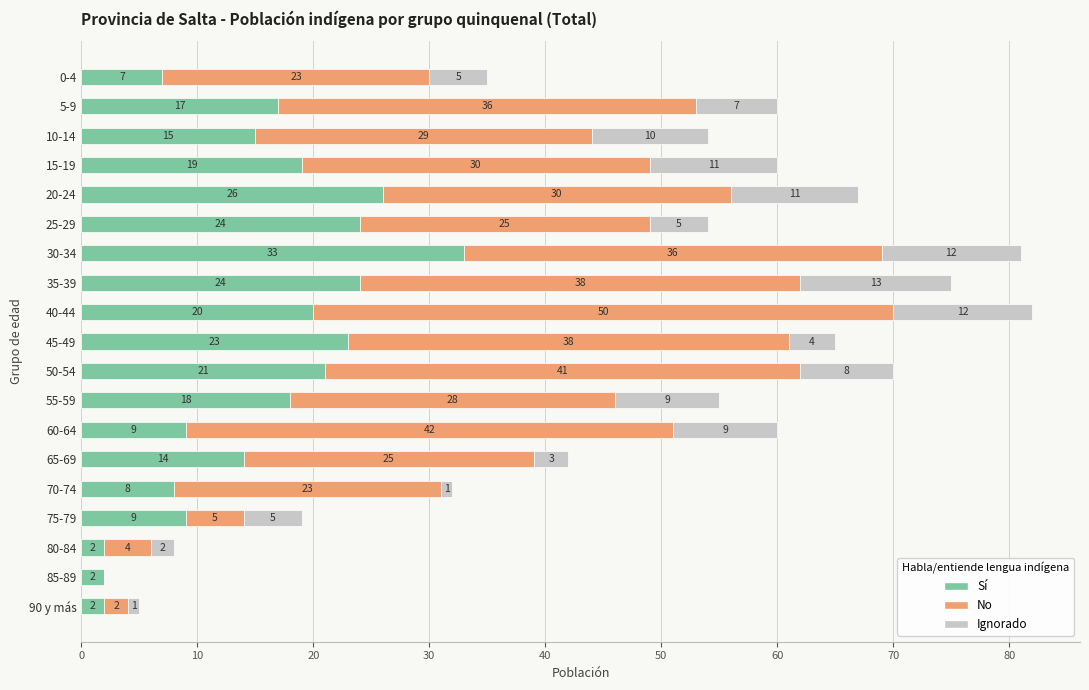

What is the highest value of the Sí series?

33